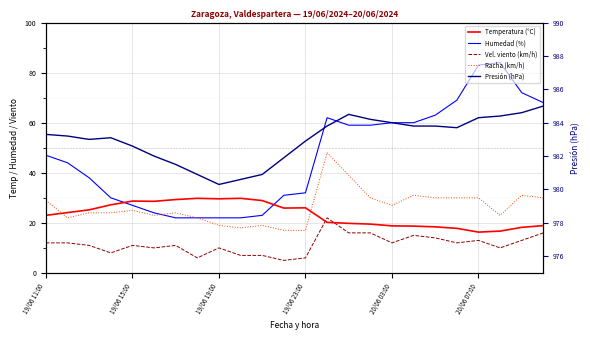

True or false: Humedad (%) has more than 0 points higher than both neighbors.

True